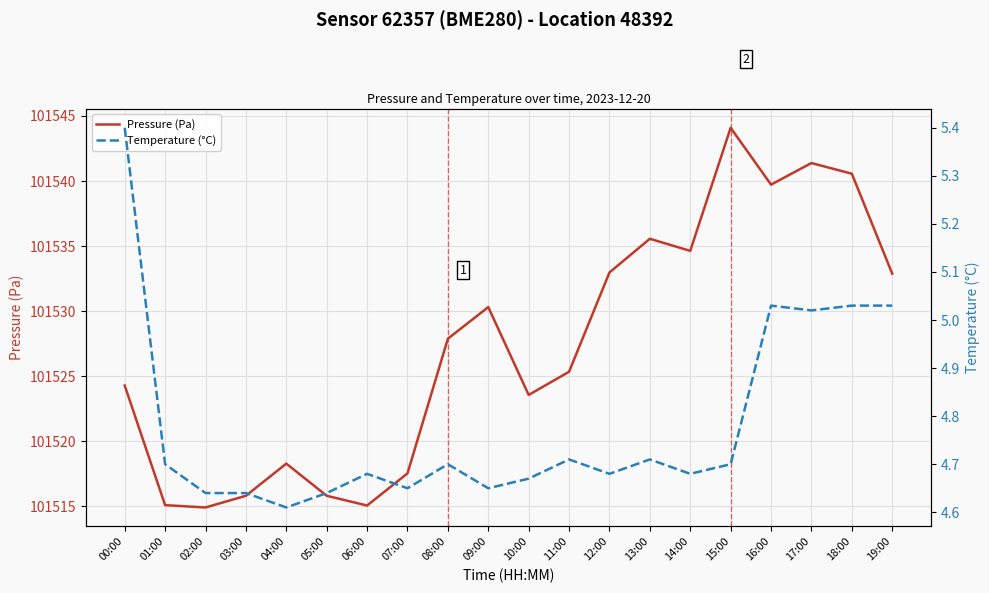

List the series in order of their peak value, highest first.

Pressure (Pa), Temperature (°C)